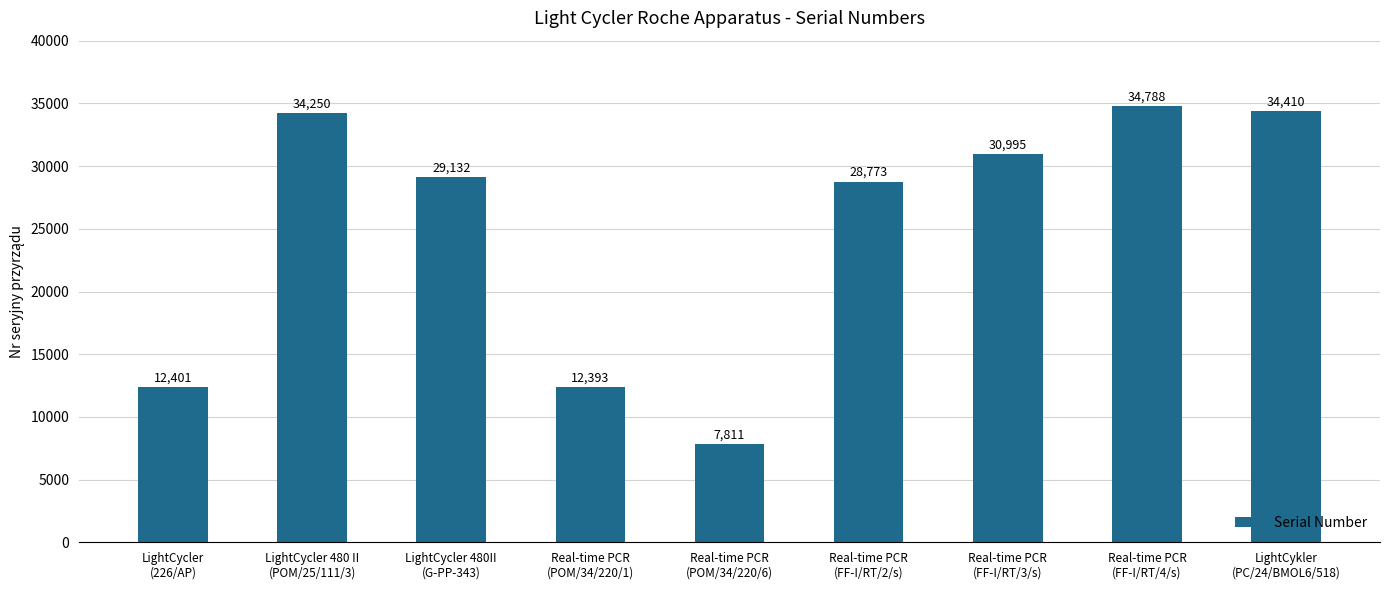

At which label is the value closest to 21299?

Real-time PCR
(FF-I/RT/2/s)